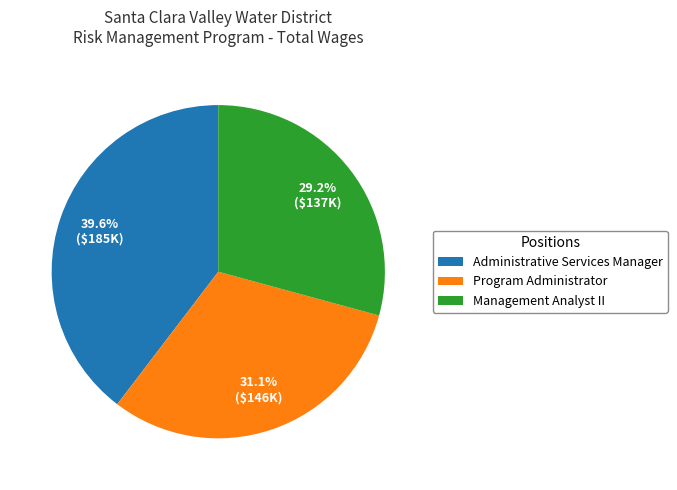

How many slices are in this pie chart?

3